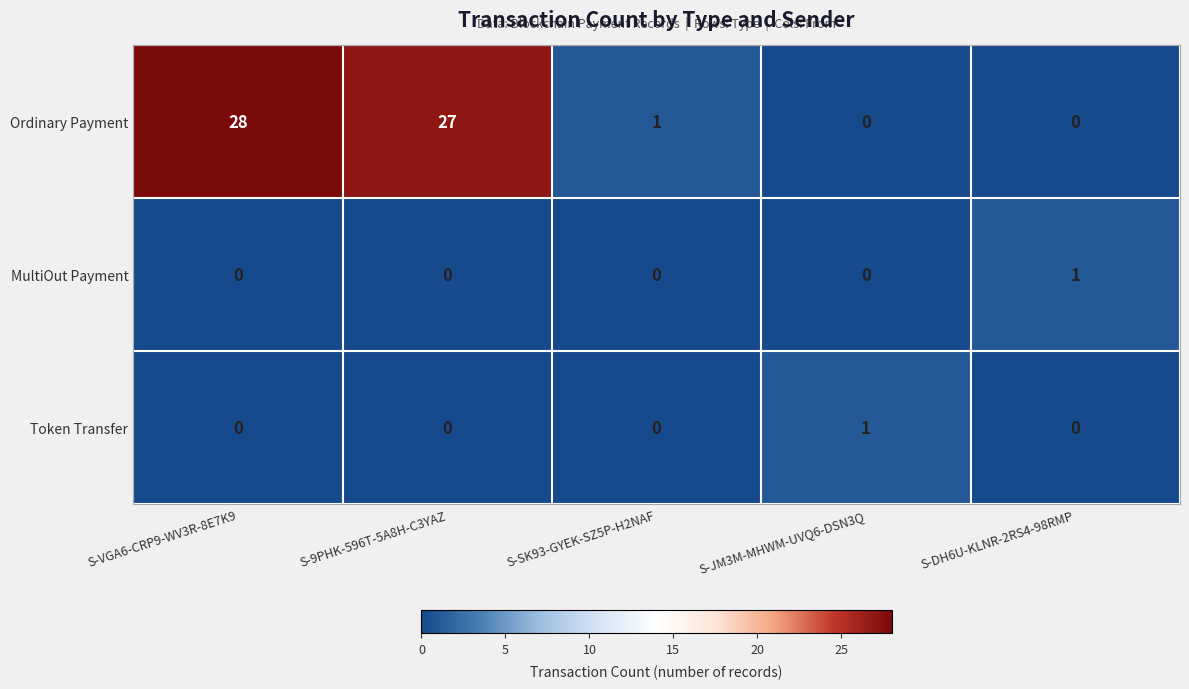

What is the difference between the maximum and minimum values in the Ordinary Payment series?

28